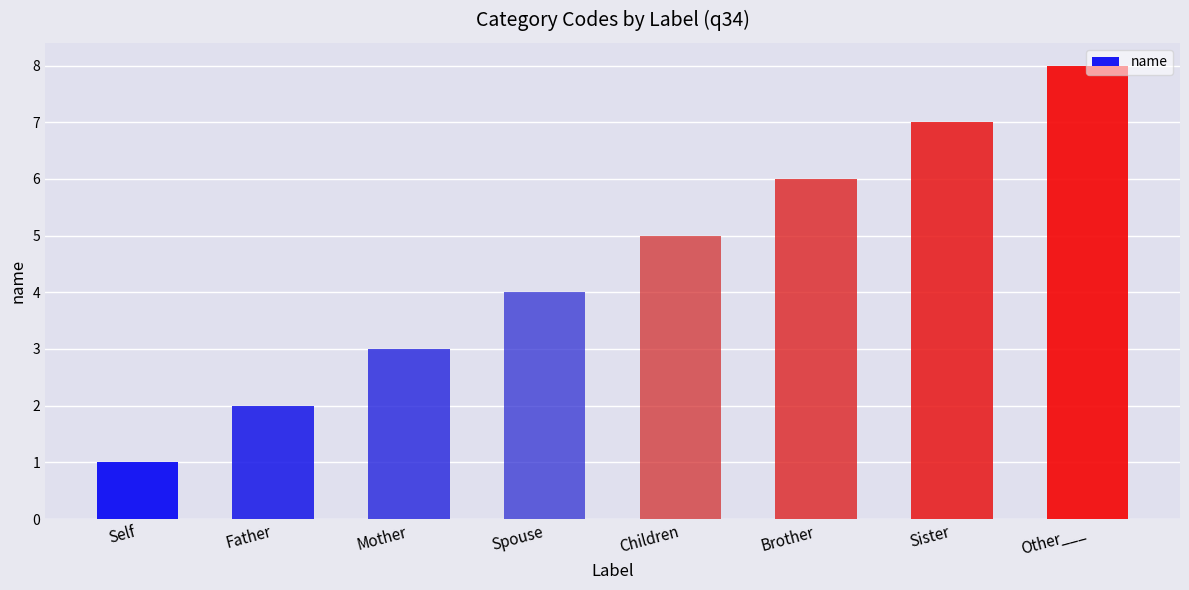

The value at Other___ is 3. True or false?

False